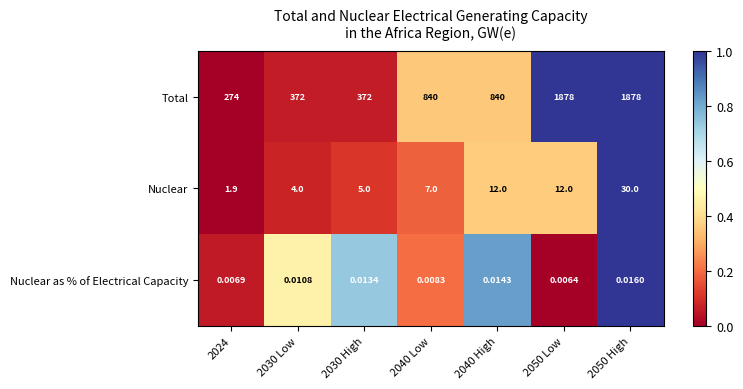

Which series has the largest total across all categories?

Total